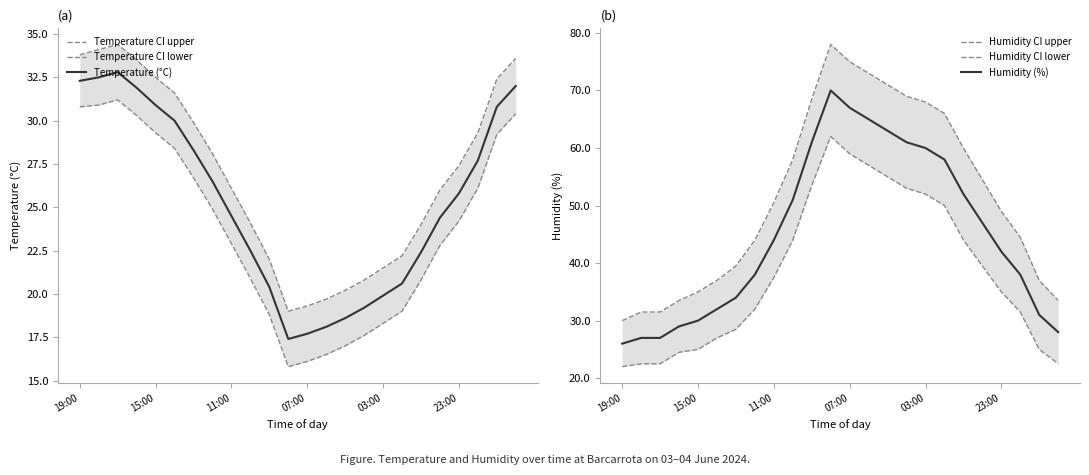

What is the maximum value for Humidity CI upper?

78.0